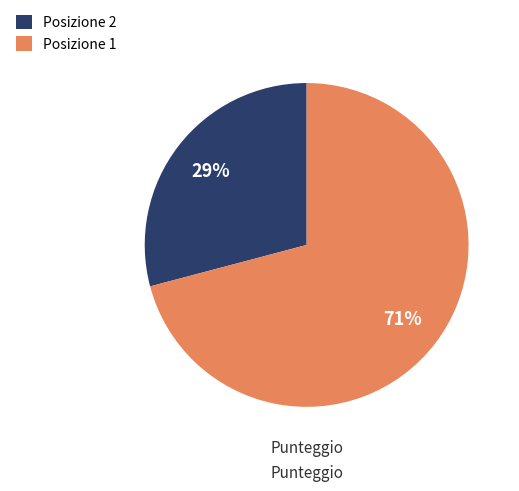

Which slice is the largest?

Posizione 1